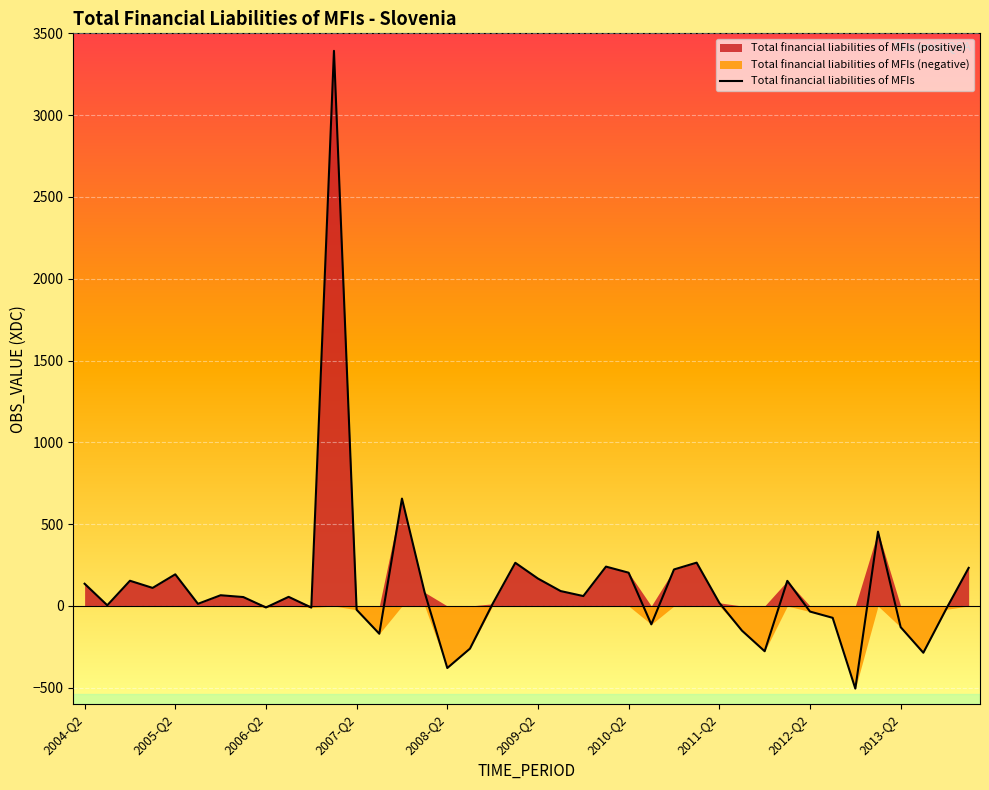

Does the chart display data point markers on the line(s)?

No